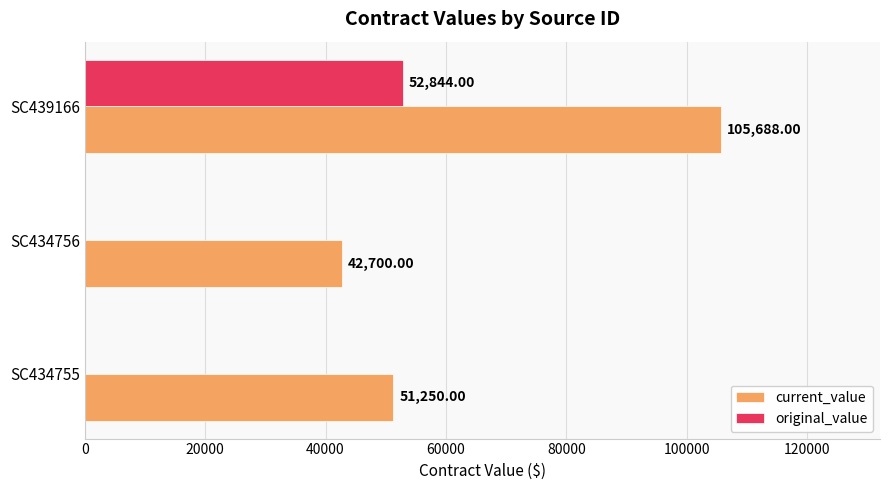

What is the average value of the current_value series?

66546